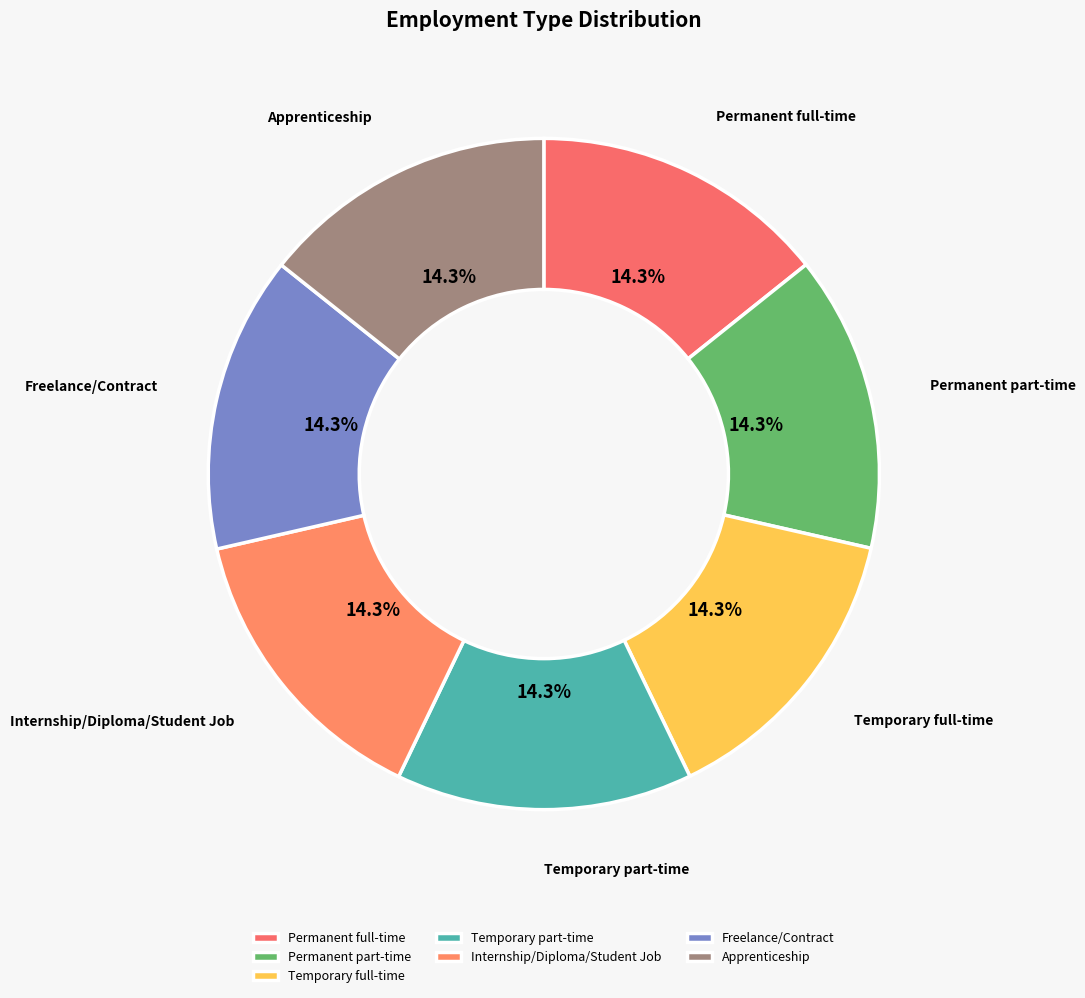

To the nearest percent, what percentage of the pie is Permanent full-time?

14%